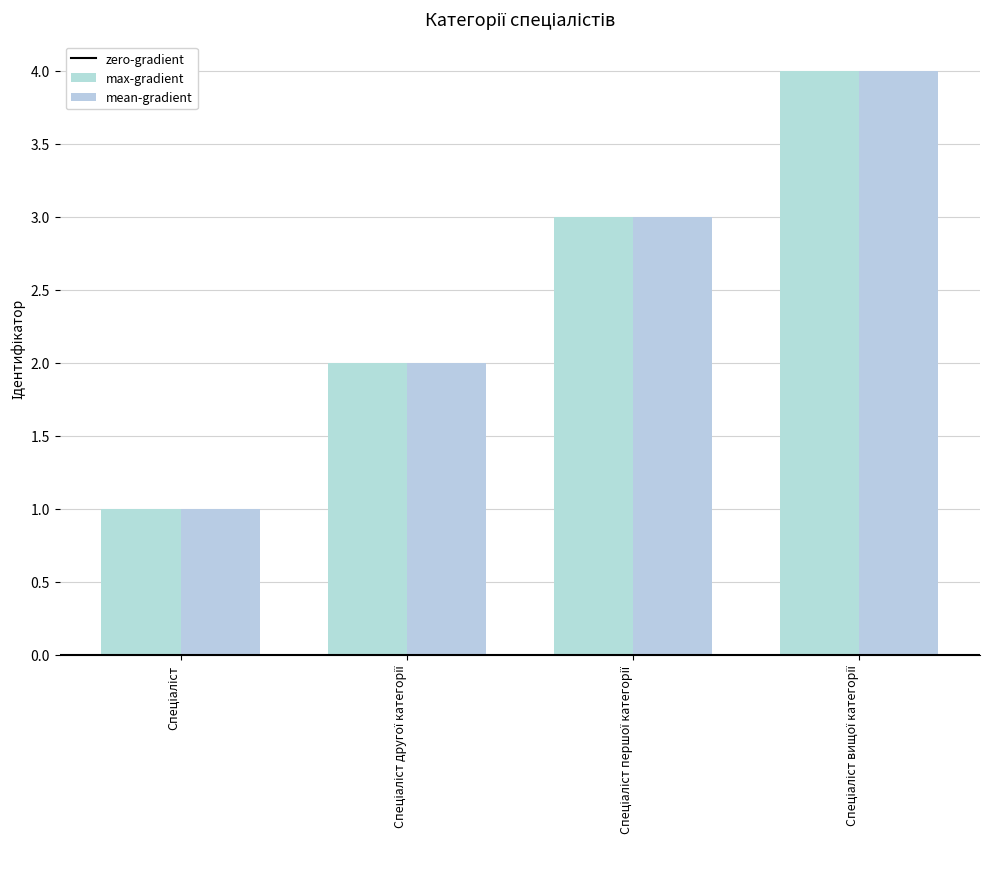

What is the label of the 1st bar from the right?

Спеціаліст вищої категорії